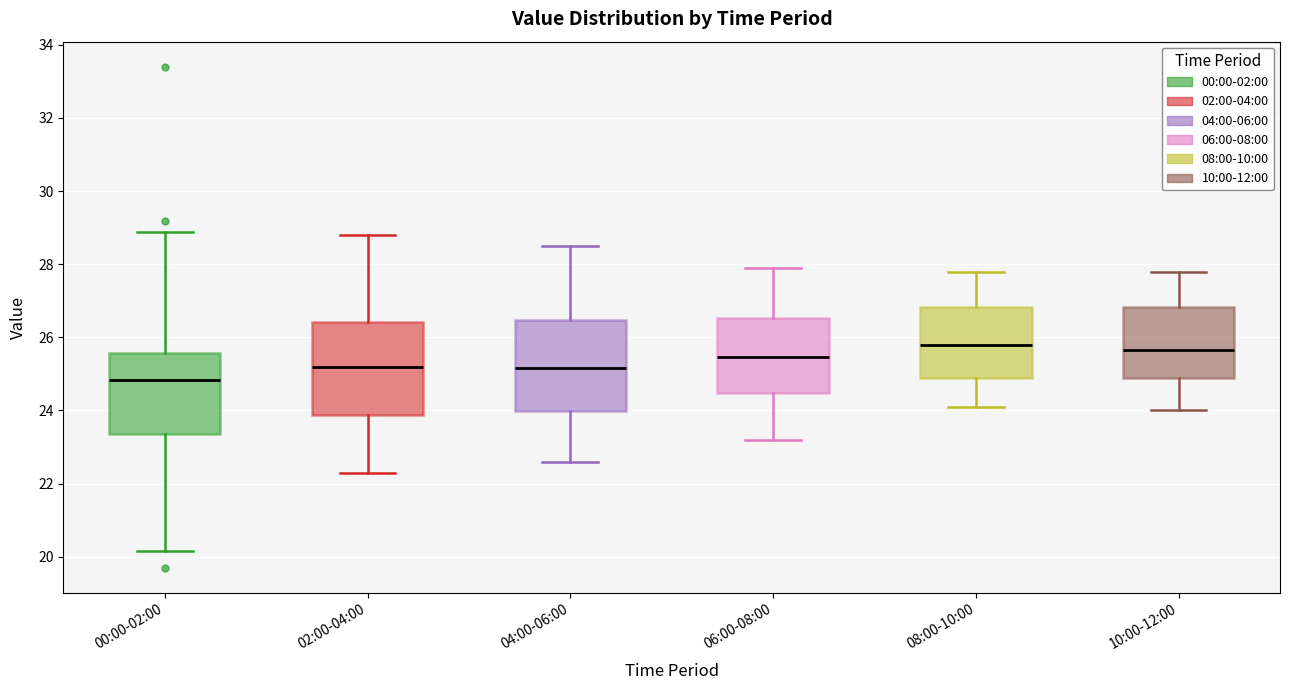

Where is the upper edge of the box for 04:00-06:00 on the y-axis? The values are not printed on the chart, so give them approximately, as read against the axis.

26.4